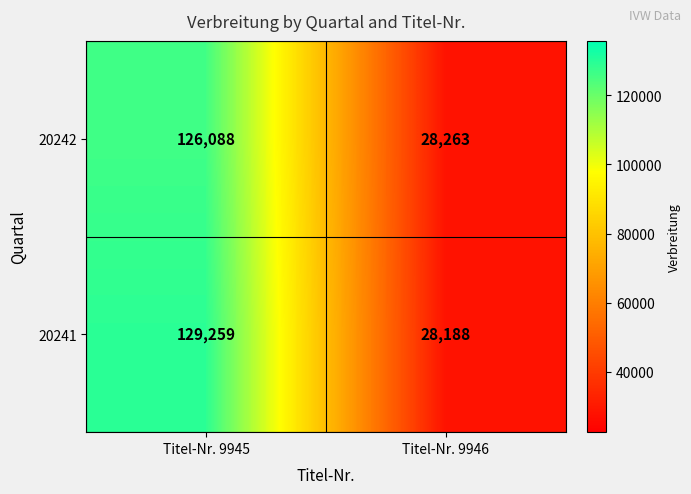

What is the difference between the maximum and minimum values in the 20242 series?

97825